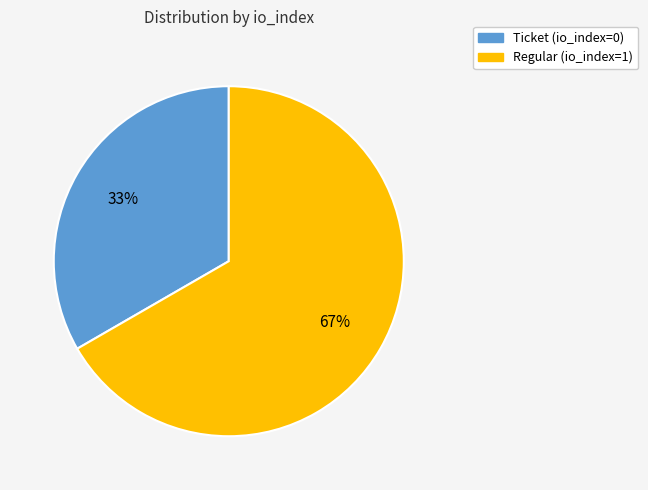

Is there any slice that represents more than half of the pie?

Yes